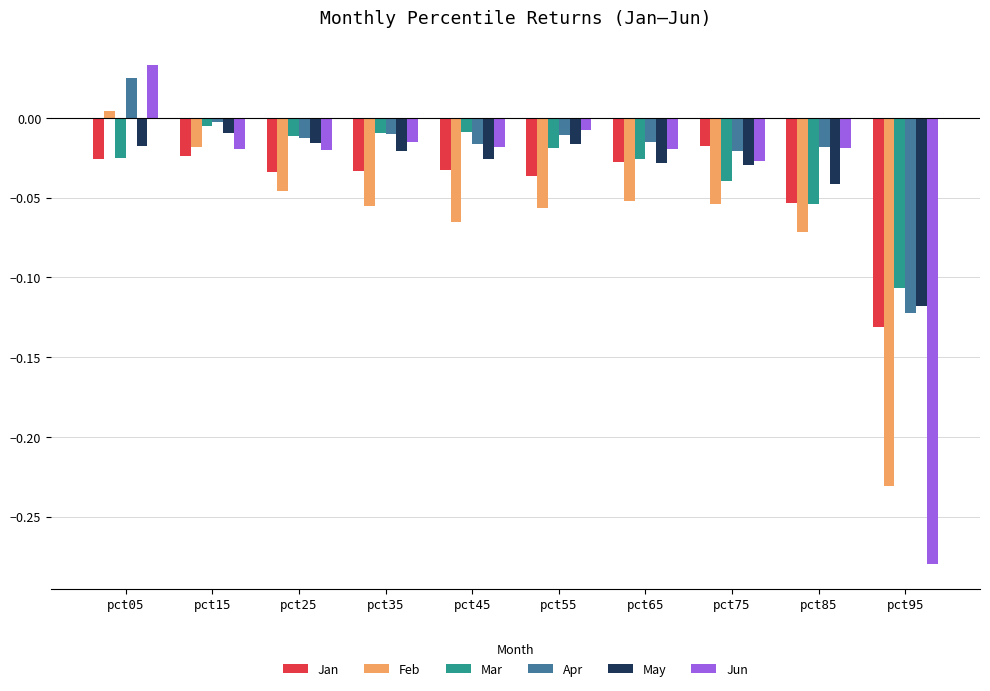

The Jan series shows -0.0 at pct05. True or false?

True